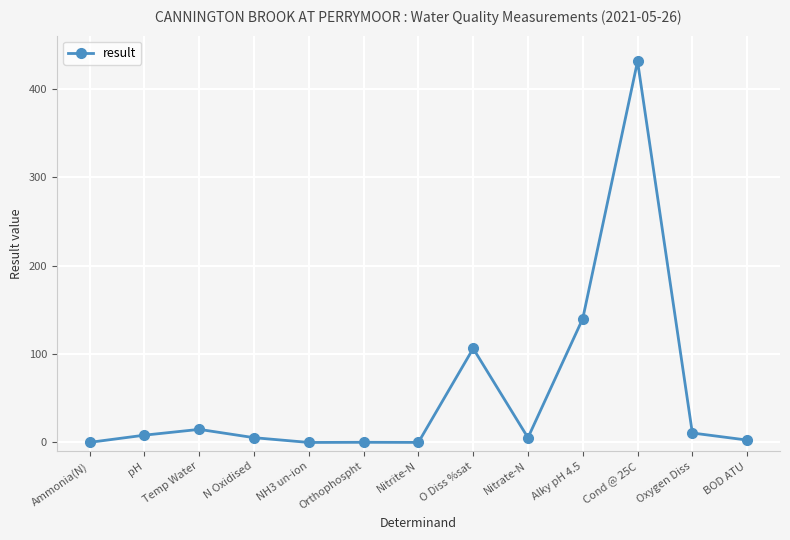

Does the chart have visible grid lines?

Yes